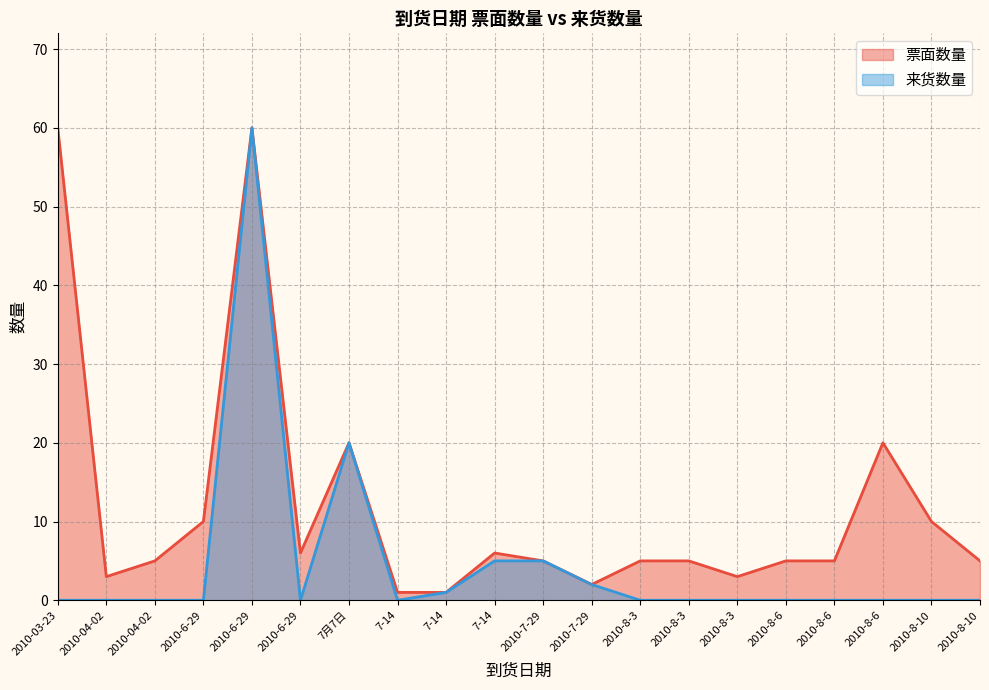

Which series has the widest spread of values?

来货数量